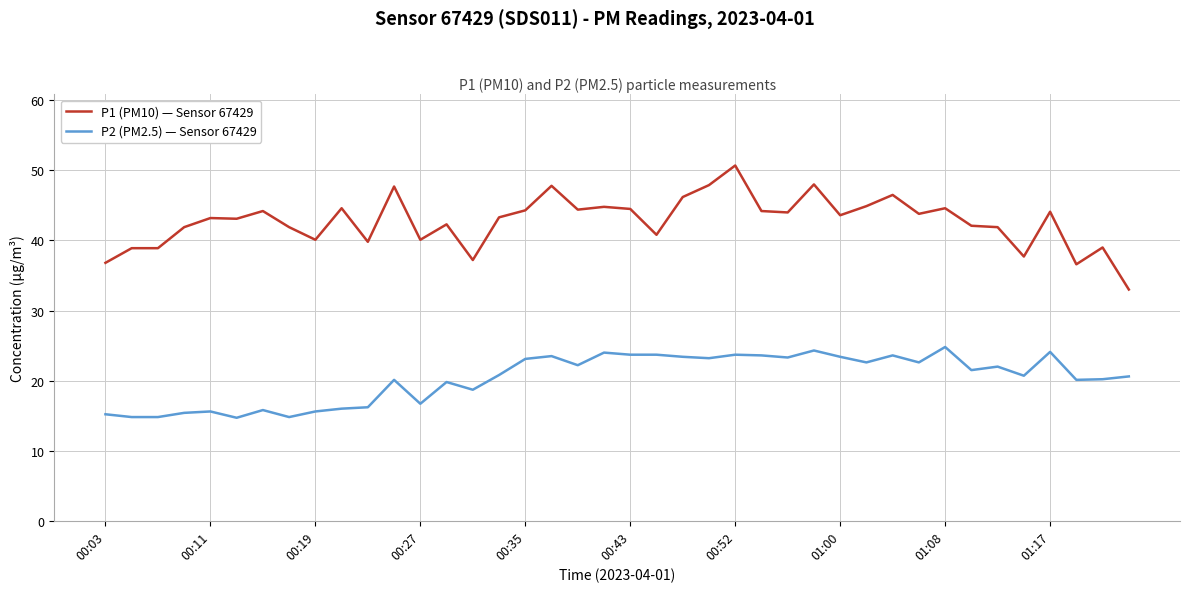

Rank the series by their maximum value, from lowest to highest.

P2 (PM2.5) — Sensor 67429, P1 (PM10) — Sensor 67429